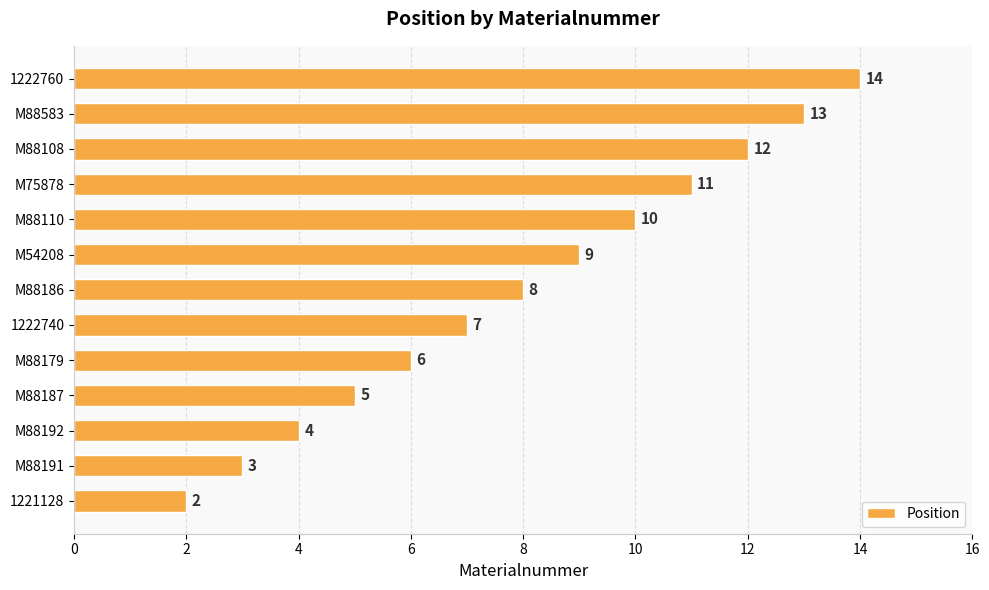

Approximately how many times larger is the value at M88583 compared to M75878?

1.2